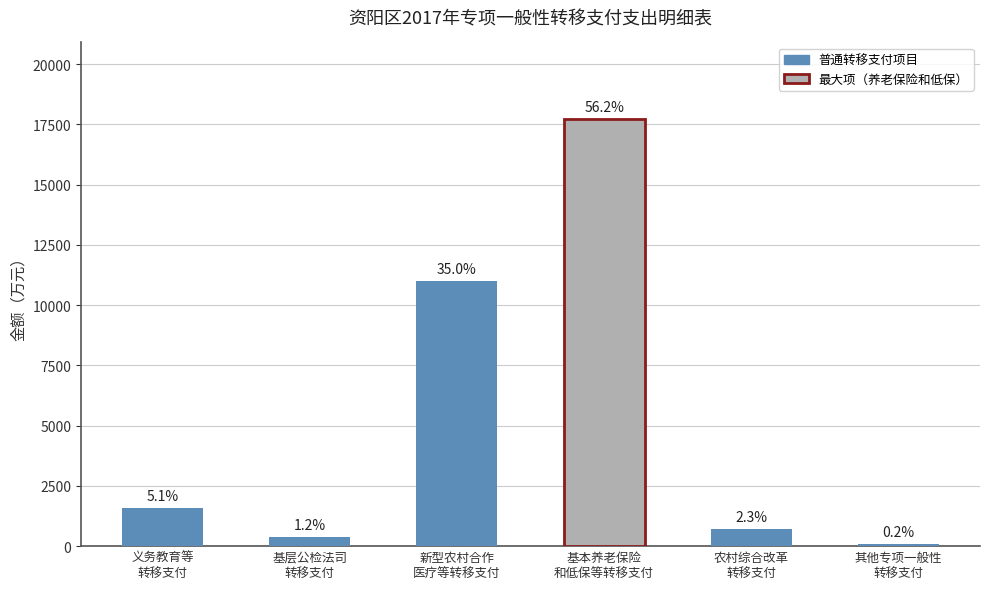

Approximately how many times larger is the value at 农村综合改革
转移支付 compared to 新型农村合作
医疗等转移支付?

0.1